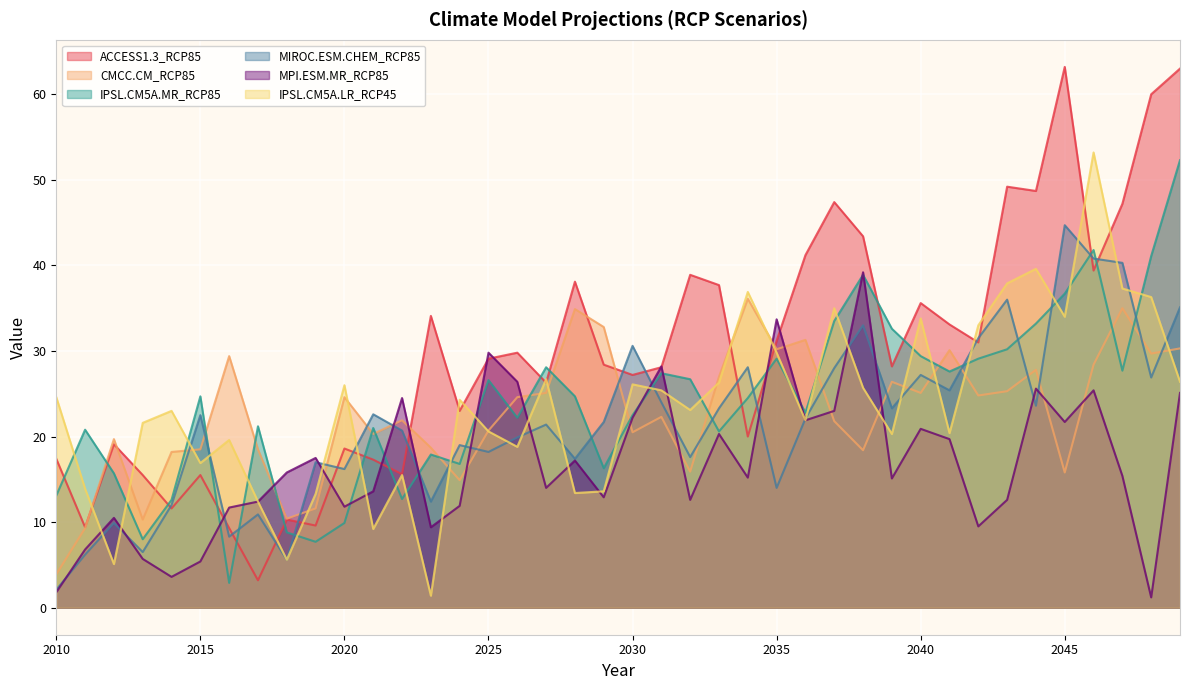

Where is the first local minimum for MPI.ESM.MR_RCP85?

2014